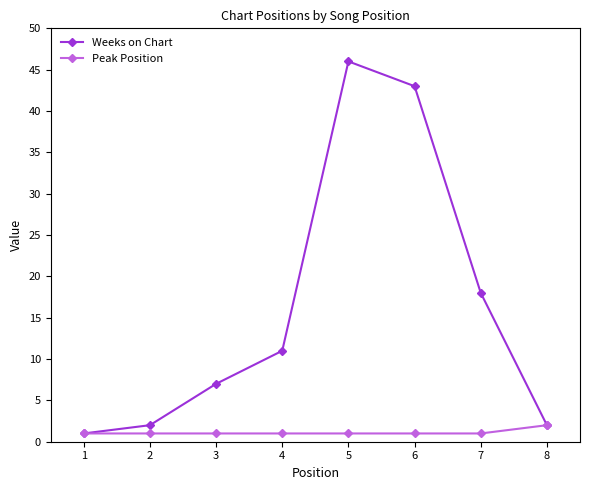

True or false: Peak Position has a value of 1 at 4.

True